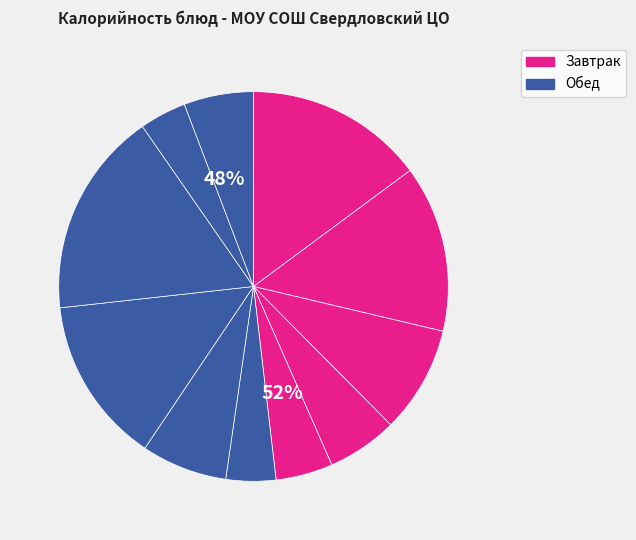

How many segments does this pie chart have?

11